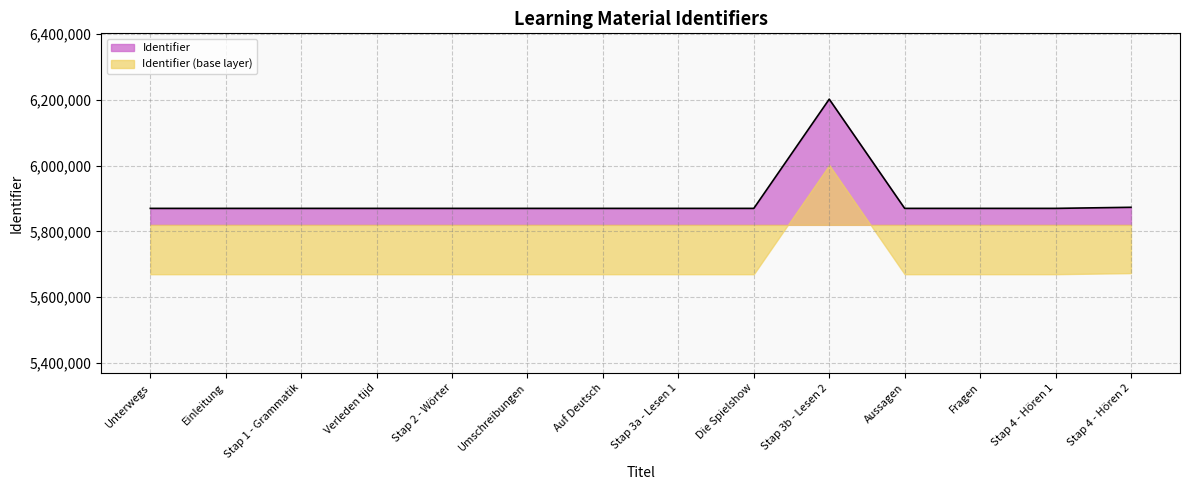

Which label corresponds to the smallest value in the chart?

Unterwegs